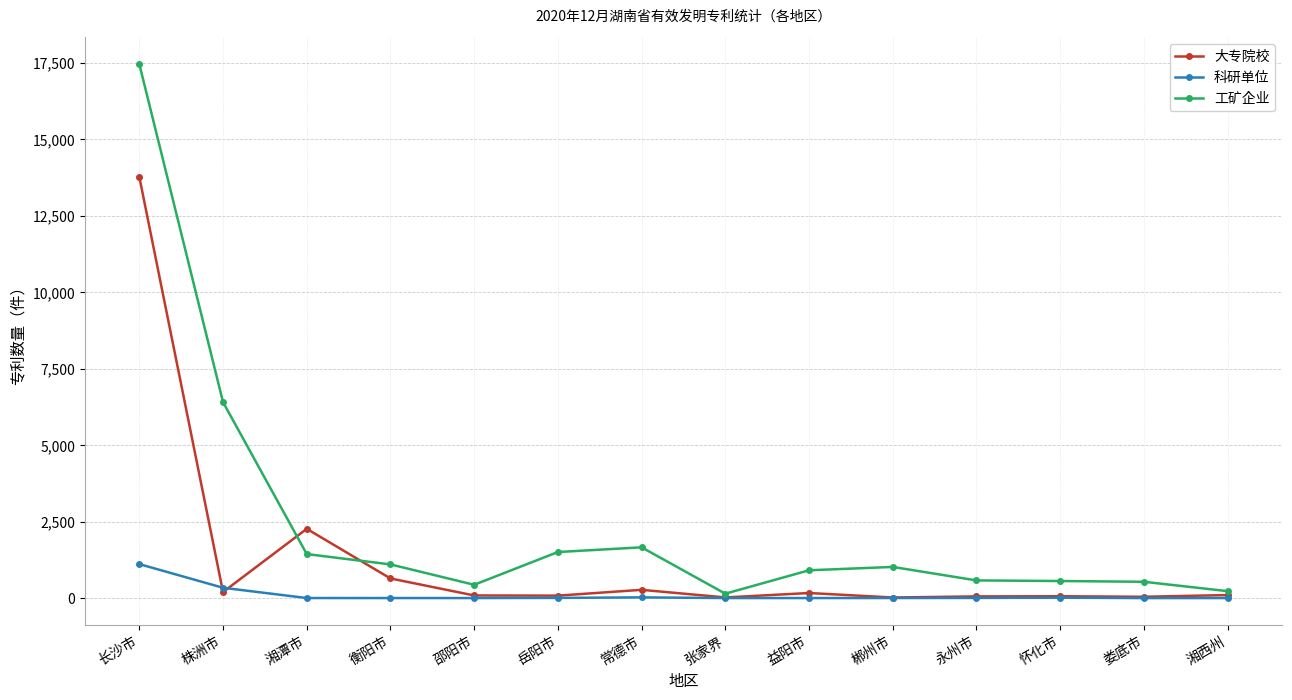

List the series in order of their peak value, lowest first.

科研单位, 大专院校, 工矿企业